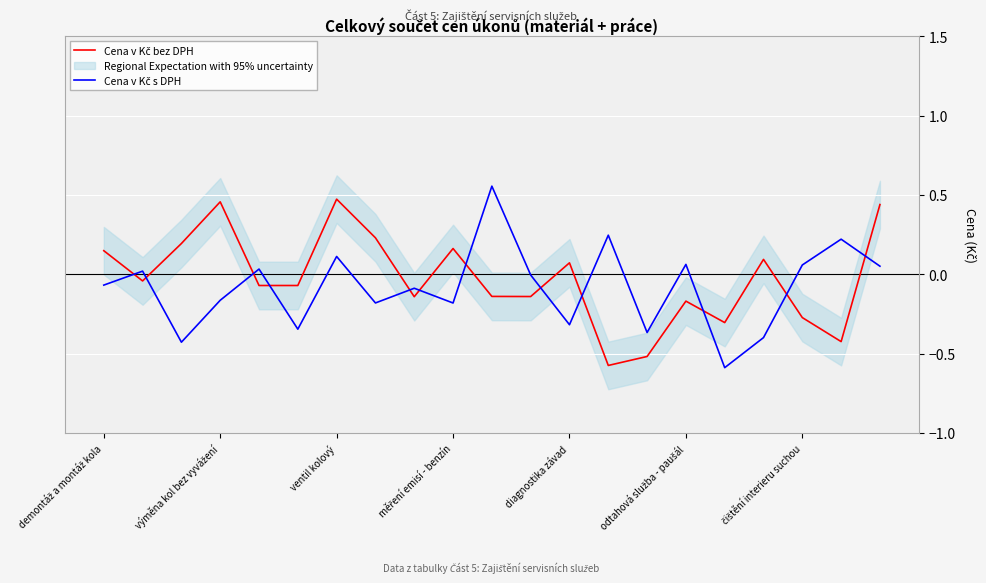

Which has a higher value, 19 or 8?

8